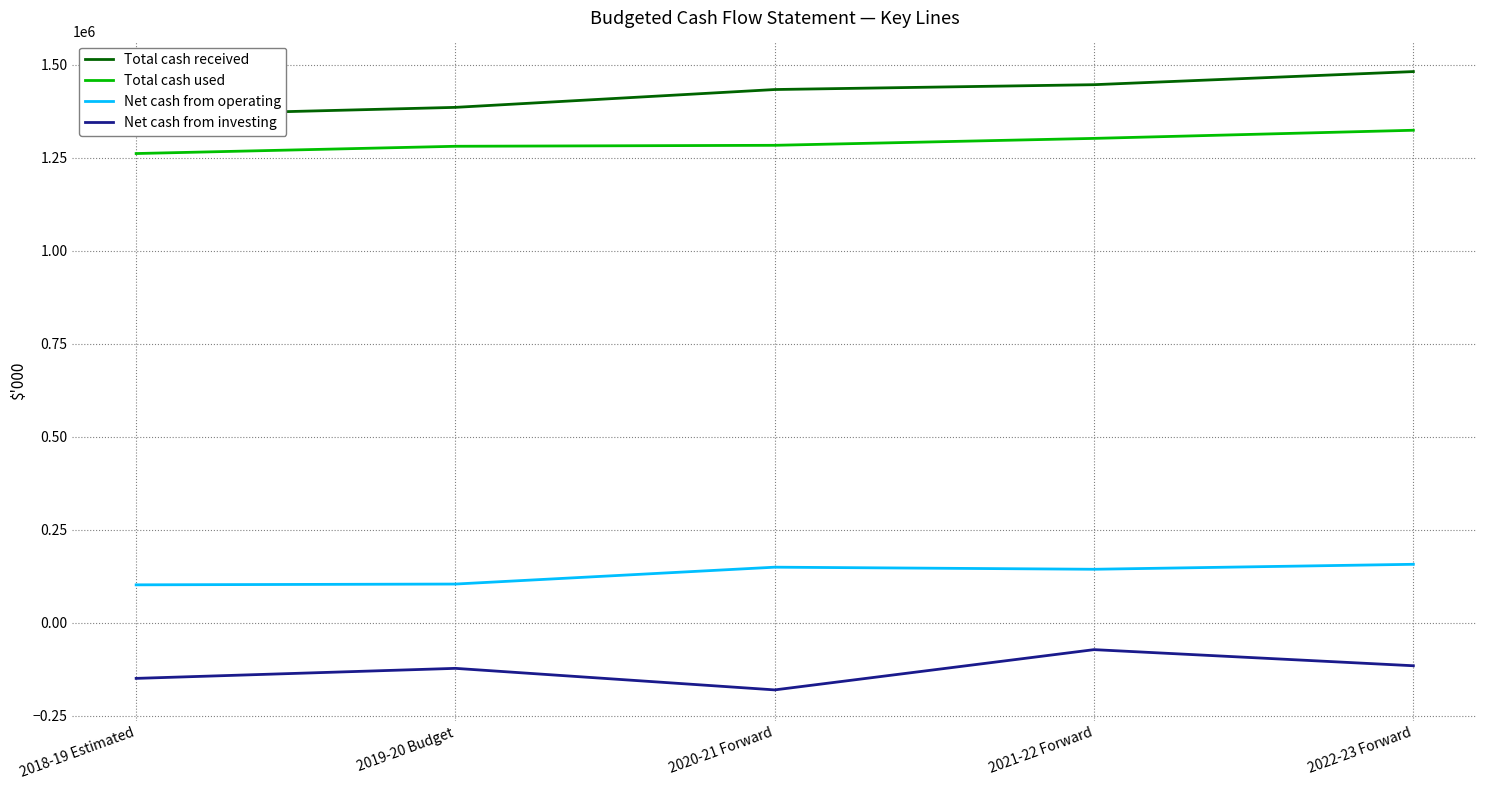

Rank the series at 2019-20 Budget from highest to lowest value.

Total cash received, Total cash used, Net cash from operating, Net cash from investing